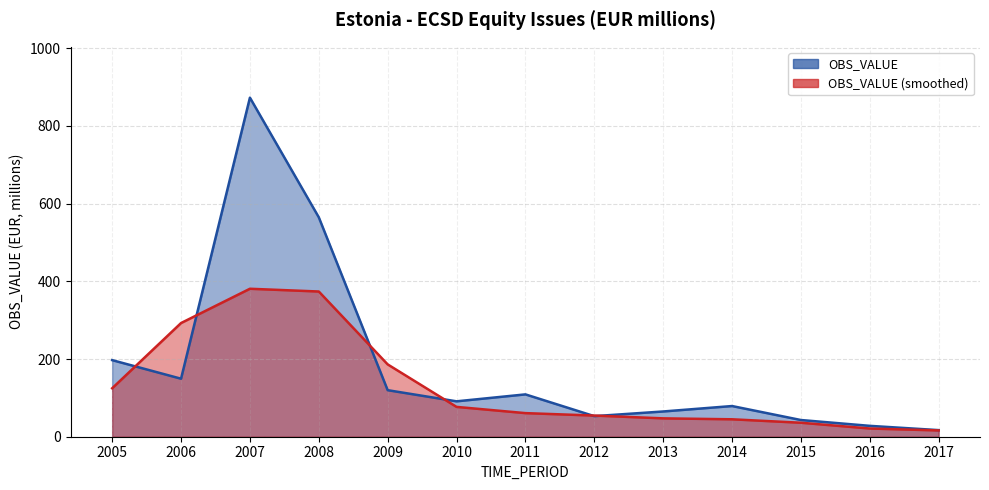

At which label does OBS_VALUE (smoothed) line reach its peak?

2007